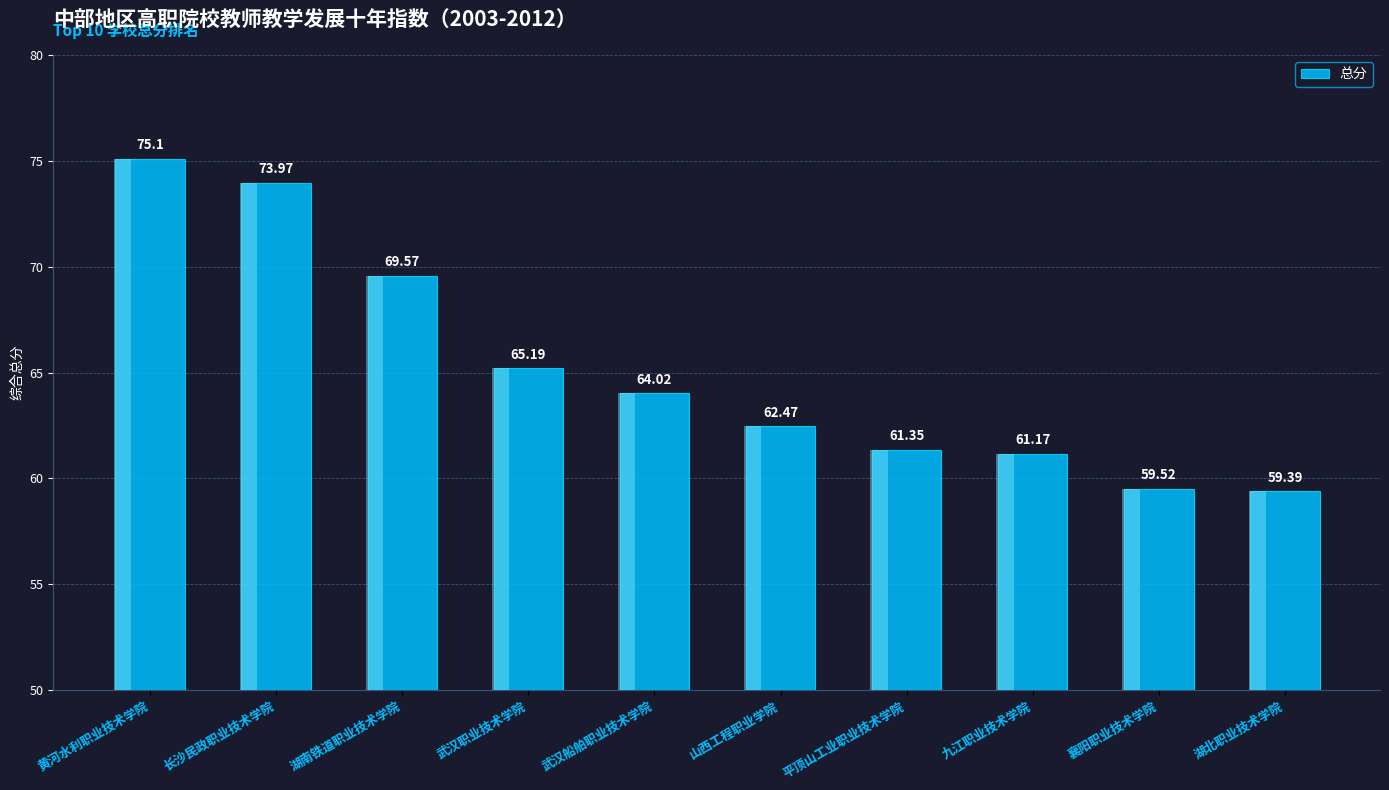

Which label corresponds to the smallest value in the chart?

湖北职业技术学院